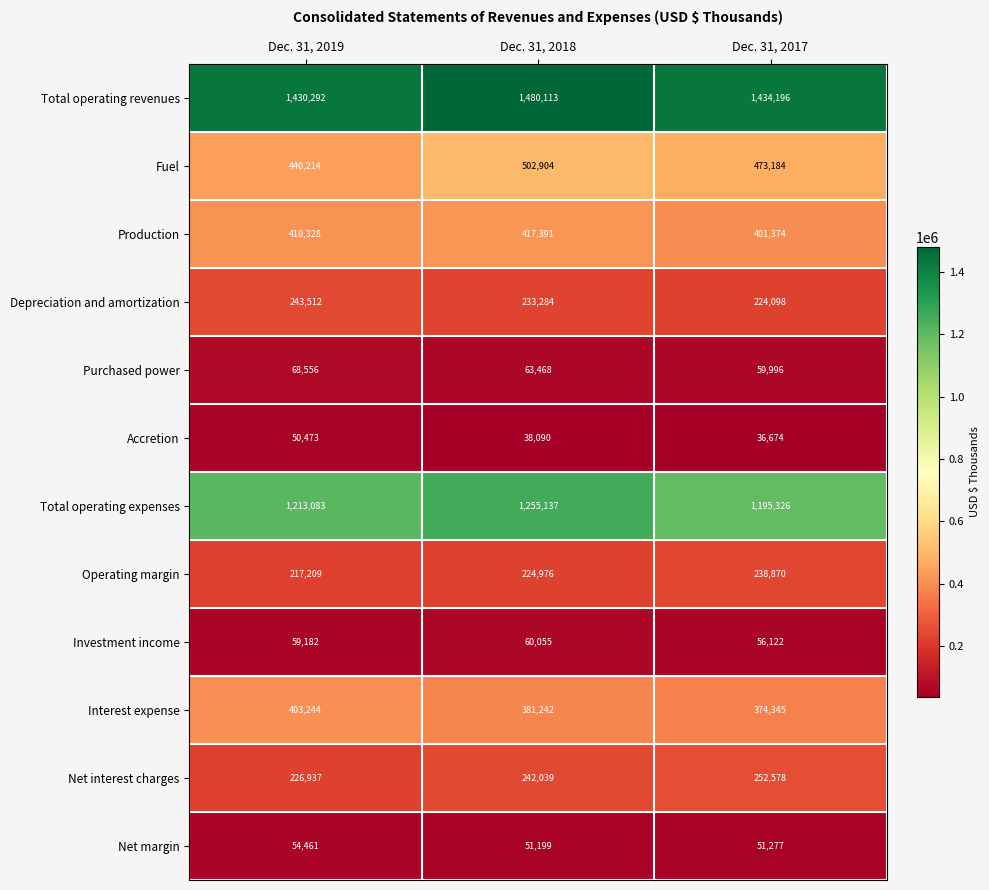

How many categories are shown in the chart?

3